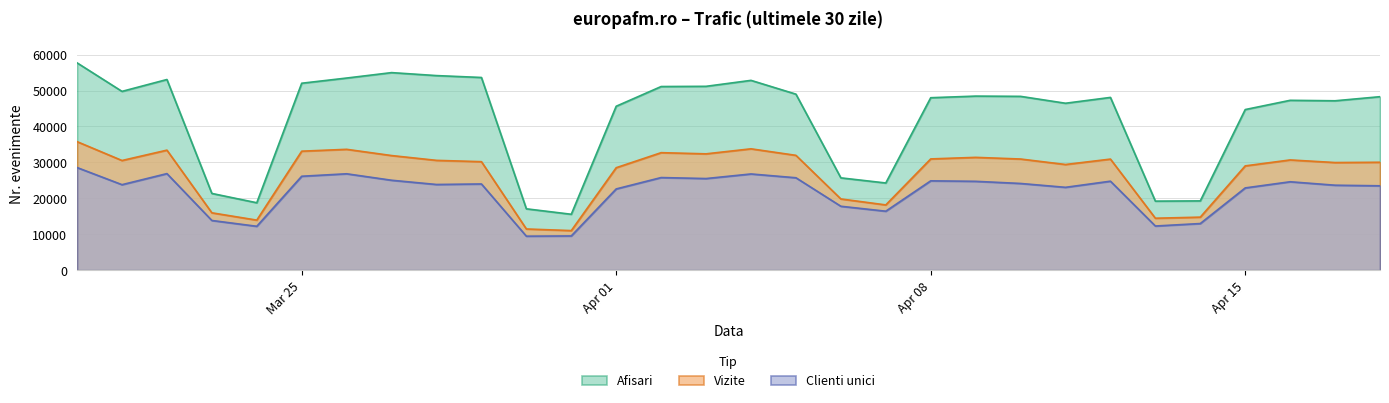

What is the smallest value displayed?

9465